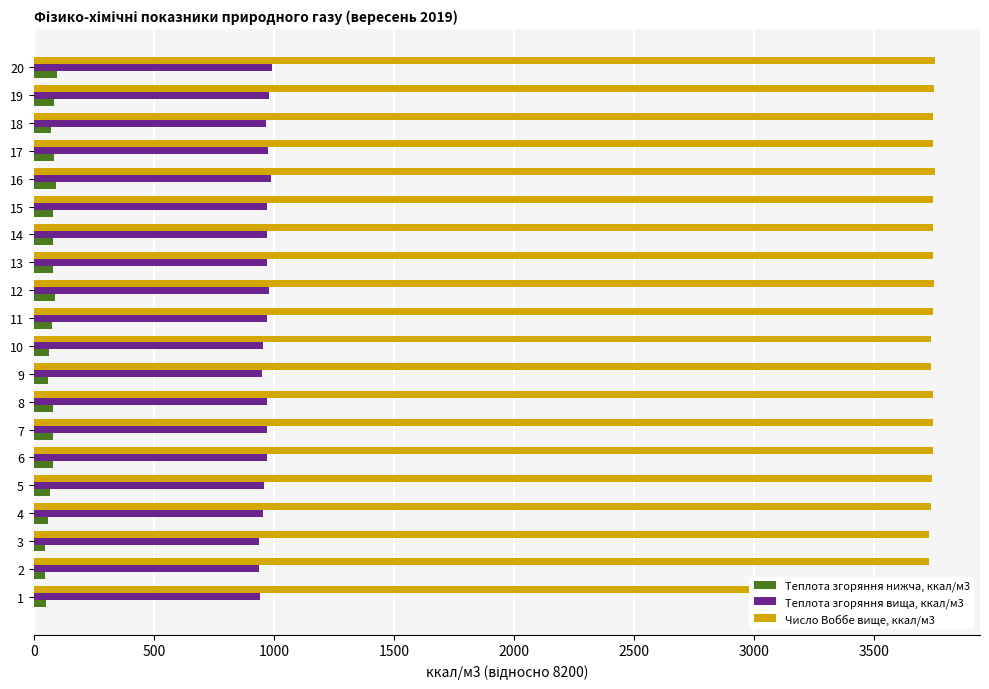

What is the minimum value shown in the chart?

45.3